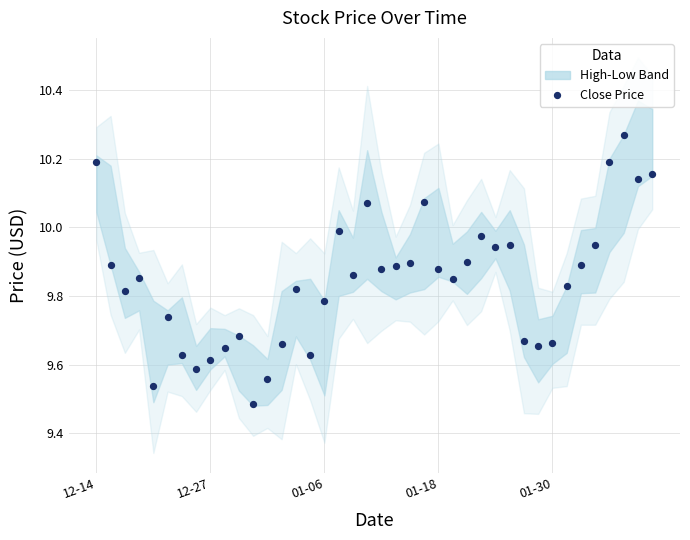

What is the range of Y values (max minus min)?

0.8